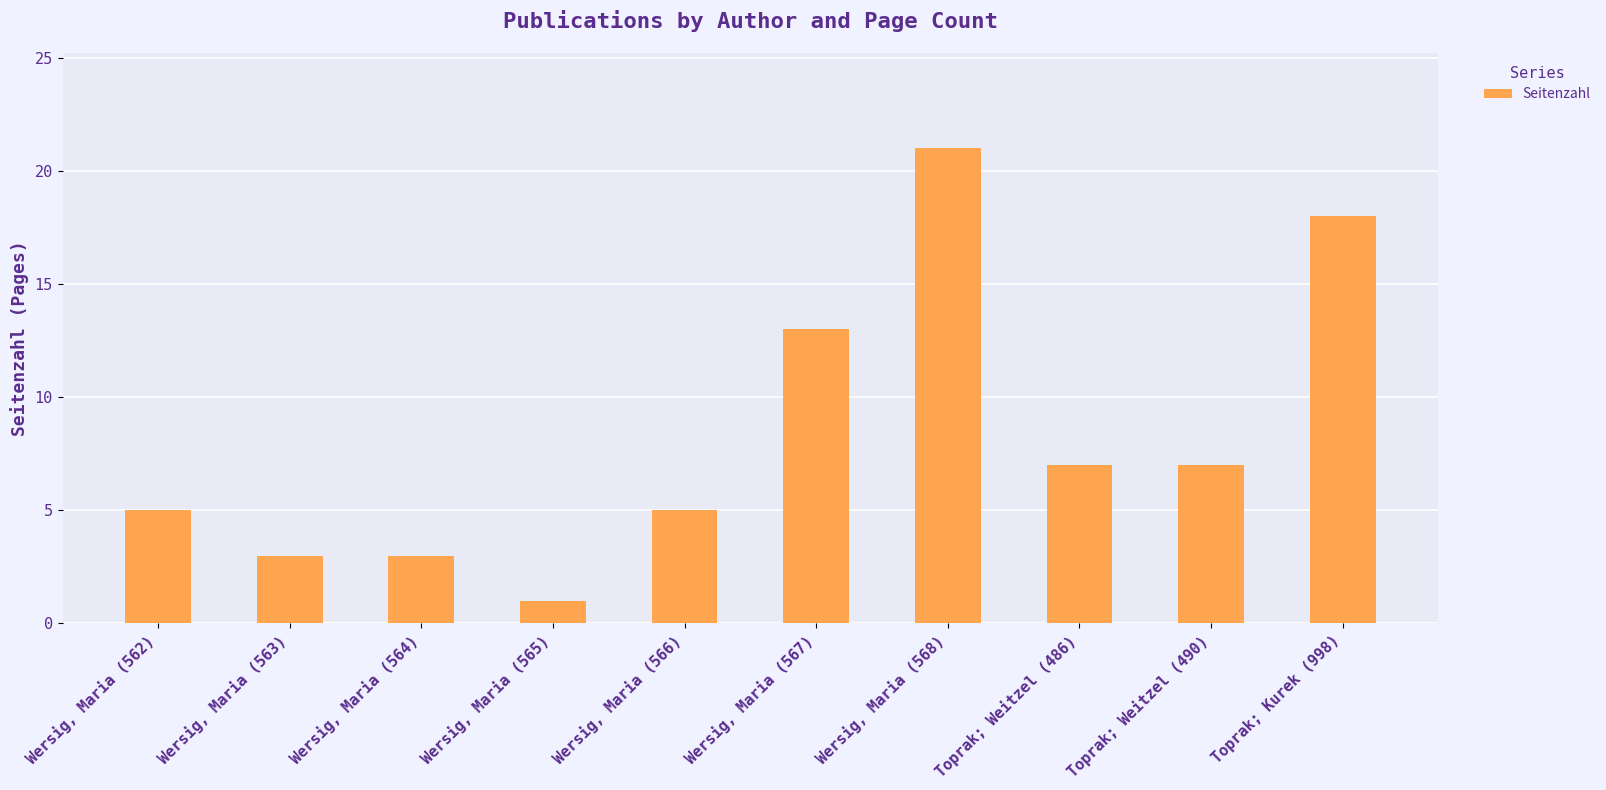

What is the sum of the values at Wersig, Maria (562) and Wersig, Maria (563)?

8